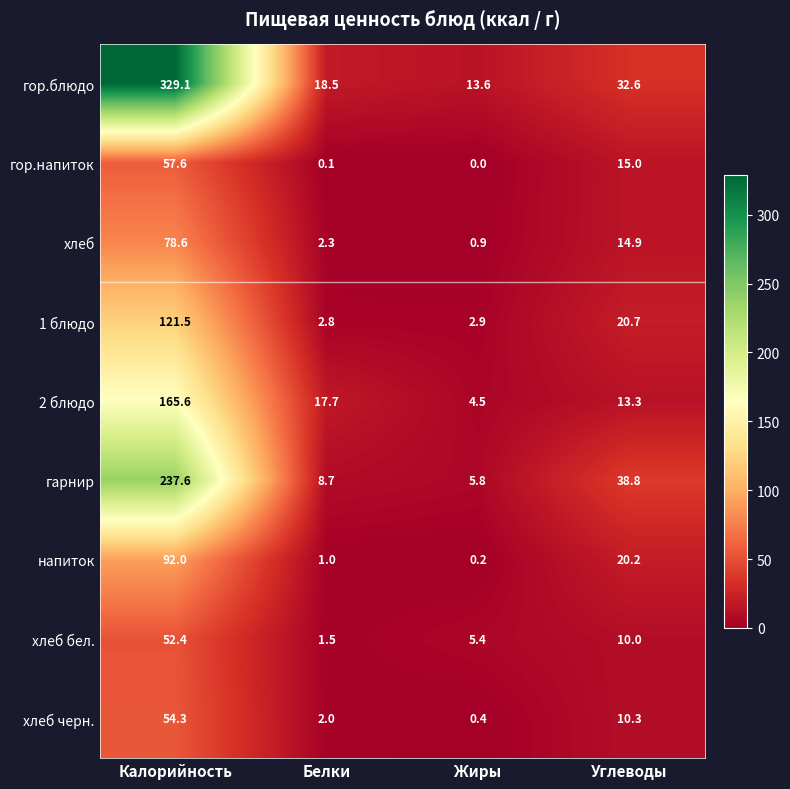

At which label is гарнир closest to 121?

Углеводы